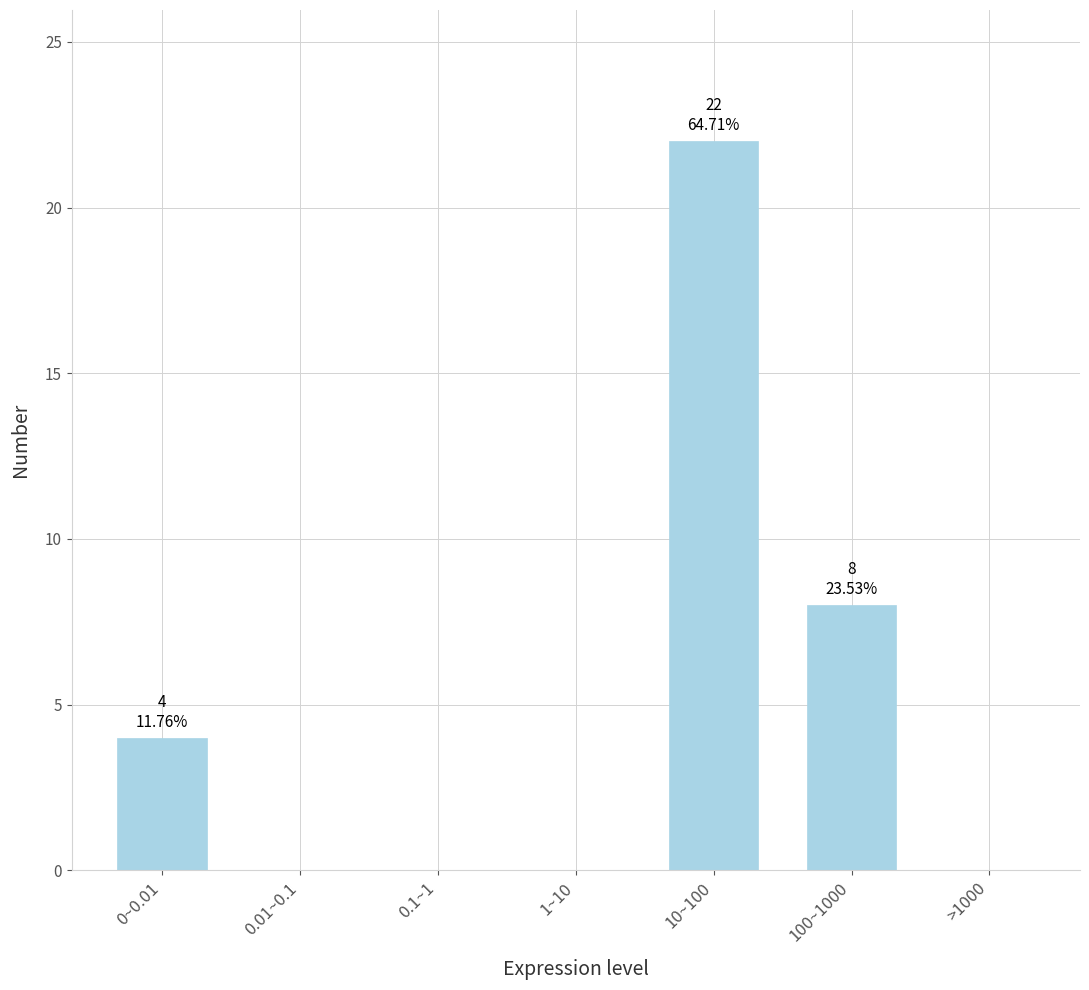

Reading right to left, what are all the values shown in this chart?

>1000=0	100~1000=8	10~100=22	1~10=0	0.1~1=0	0.01~0.1=0	0~0.01=4